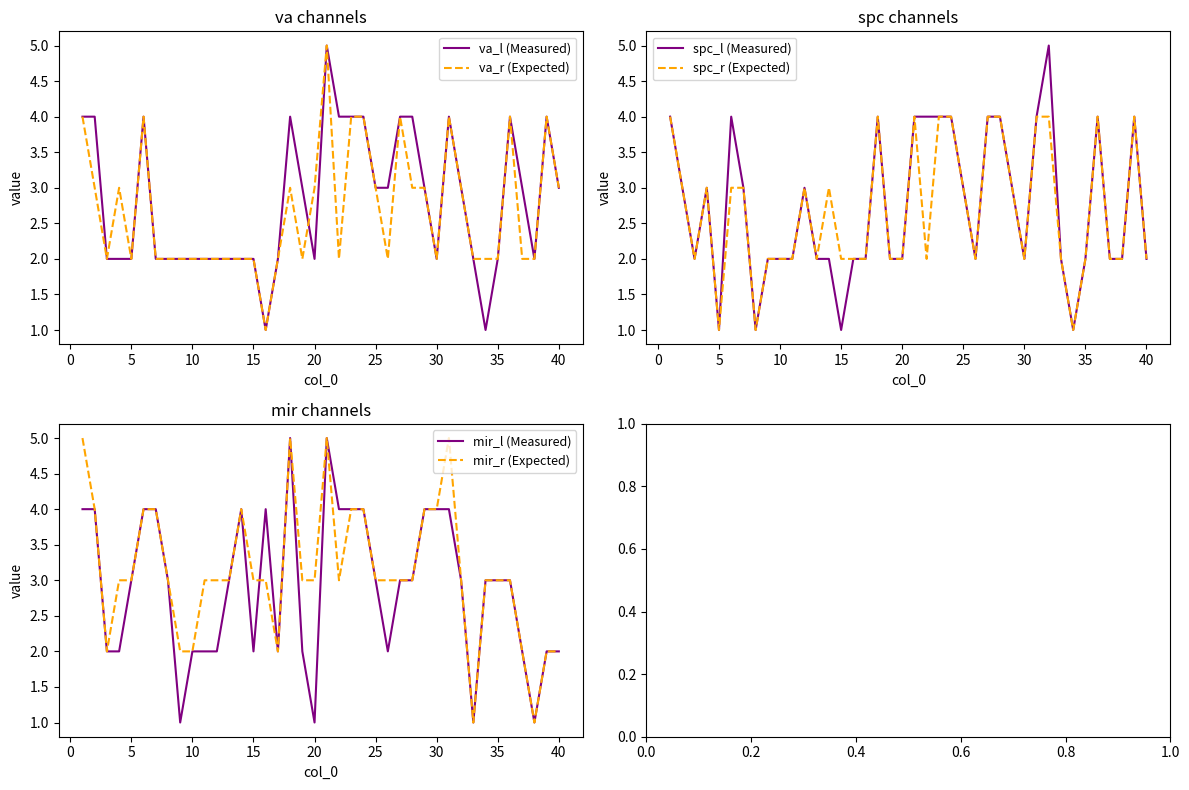

The value of va_r (Expected) at 40 is 4. True or false?

False